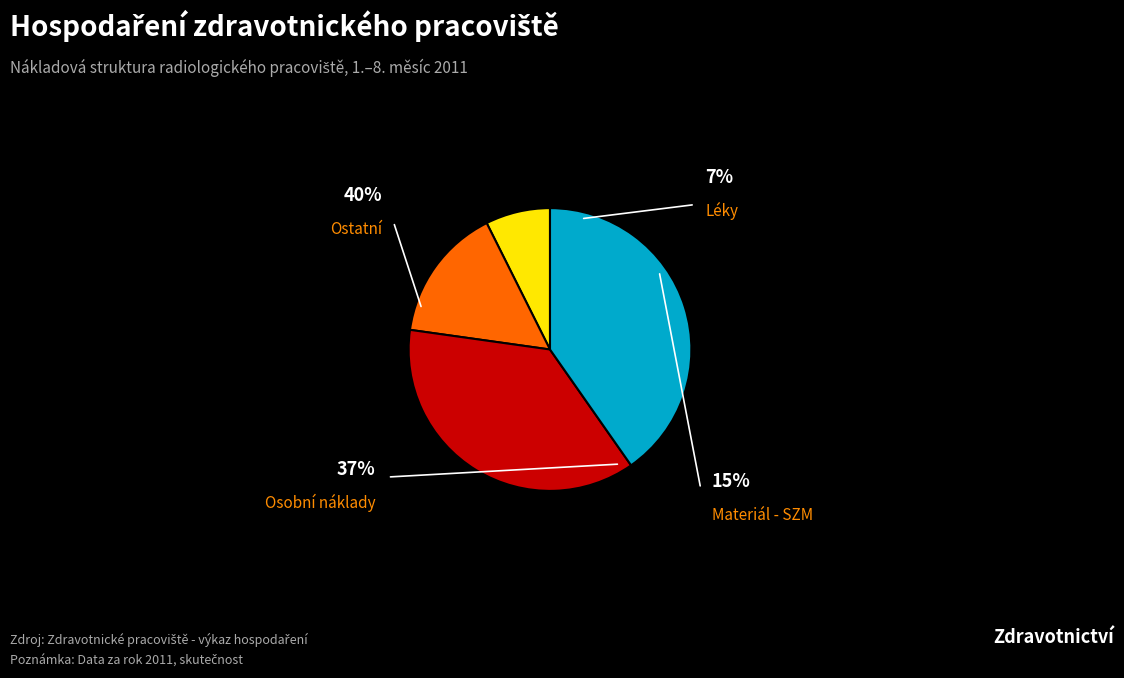

Does any single category account for the majority?

No